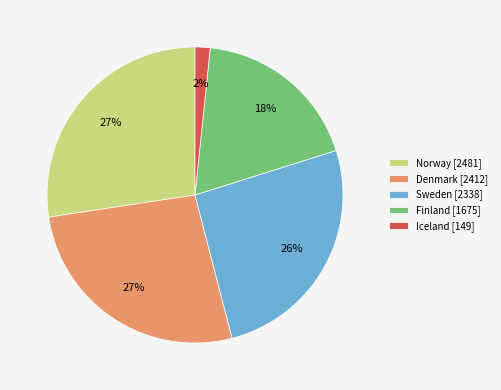

What percentage is the Iceland slice, to the nearest percent?

2%